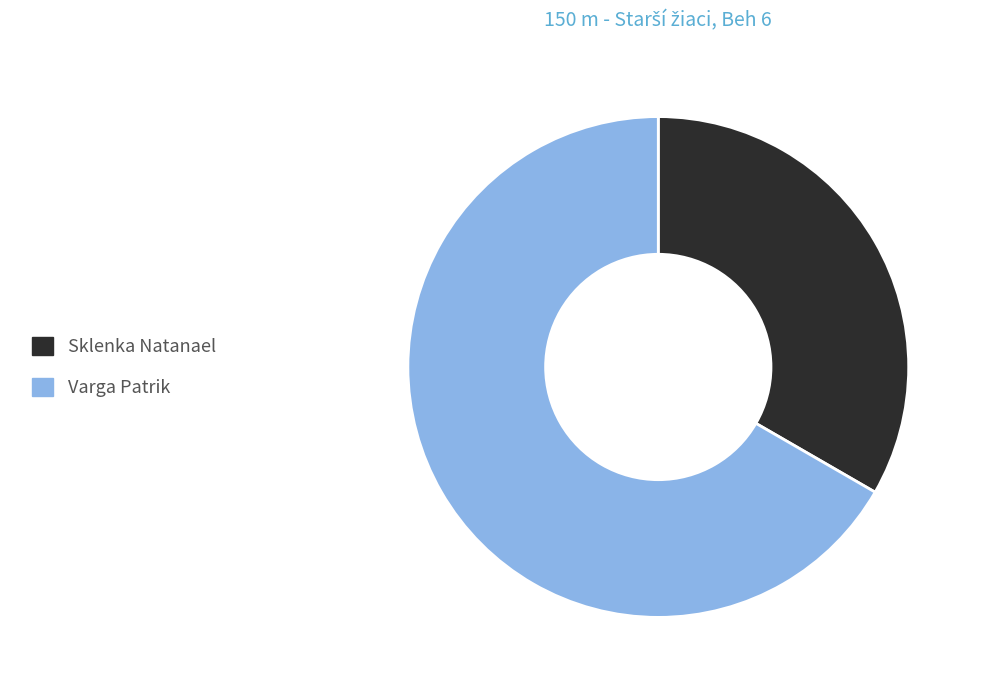

Which slice is the smallest?

Sklenka Natanael